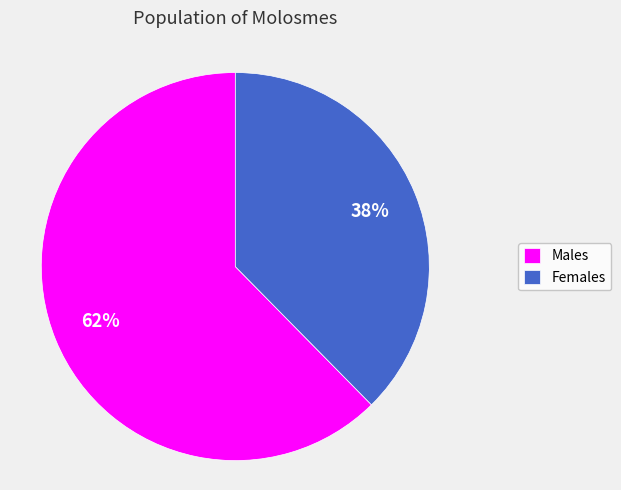

Which has a higher value, Females or Males?

Males